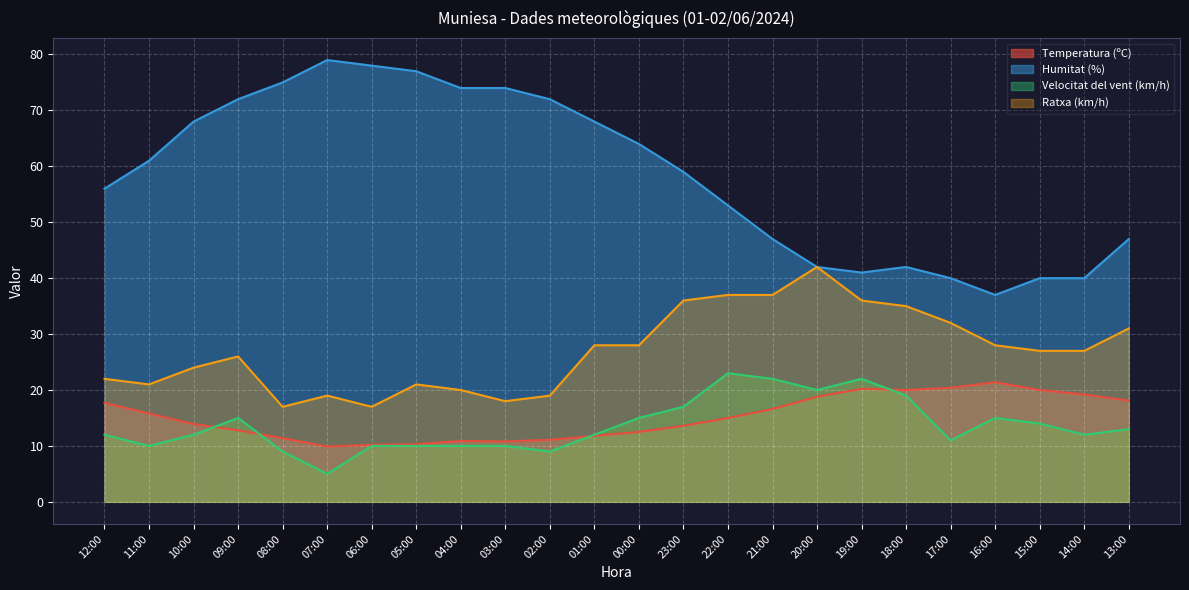

Reading left to right, extract all data points from this chart.

Temperatura (ºC): 12:00=17.7	11:00=15.8	10:00=13.9	09:00=12.8	08:00=11.4	07:00=9.9	06:00=10.2	05:00=10.3	04:00=10.9	03:00=10.8	02:00=11.1	01:00=11.8	00:00=12.5	23:00=13.6	22:00=15.0	21:00=16.6	20:00=18.8	19:00=20.2	18:00=20.0	17:00=20.4	16:00=21.4	15:00=20.0	14:00=19.2	13:00=18.1
Humitat (%): 12:00=56.0	11:00=61.0	10:00=68.0	09:00=72.0	08:00=75.0	07:00=79.0	06:00=78.0	05:00=77.0	04:00=74.0	03:00=74.0	02:00=72.0	01:00=68.0	00:00=64.0	23:00=59.0	22:00=53.0	21:00=47.0	20:00=42.0	19:00=41.0	18:00=42.0	17:00=40.0	16:00=37.0	15:00=40.0	14:00=40.0	13:00=47.0
Velocitat del vent (km/h): 12:00=12.0	11:00=10.0	10:00=12.0	09:00=15.0	08:00=9.0	07:00=5.0	06:00=10.0	05:00=10.0	04:00=10.0	03:00=10.0	02:00=9.0	01:00=12.0	00:00=15.0	23:00=17.0	22:00=23.0	21:00=22.0	20:00=20.0	19:00=22.0	18:00=19.0	17:00=11.0	16:00=15.0	15:00=14.0	14:00=12.0	13:00=13.0
Ratxa (km/h): 12:00=22.0	11:00=21.0	10:00=24.0	09:00=26.0	08:00=17.0	07:00=19.0	06:00=17.0	05:00=21.0	04:00=20.0	03:00=18.0	02:00=19.0	01:00=28.0	00:00=28.0	23:00=36.0	22:00=37.0	21:00=37.0	20:00=42.0	19:00=36.0	18:00=35.0	17:00=32.0	16:00=28.0	15:00=27.0	14:00=27.0	13:00=31.0